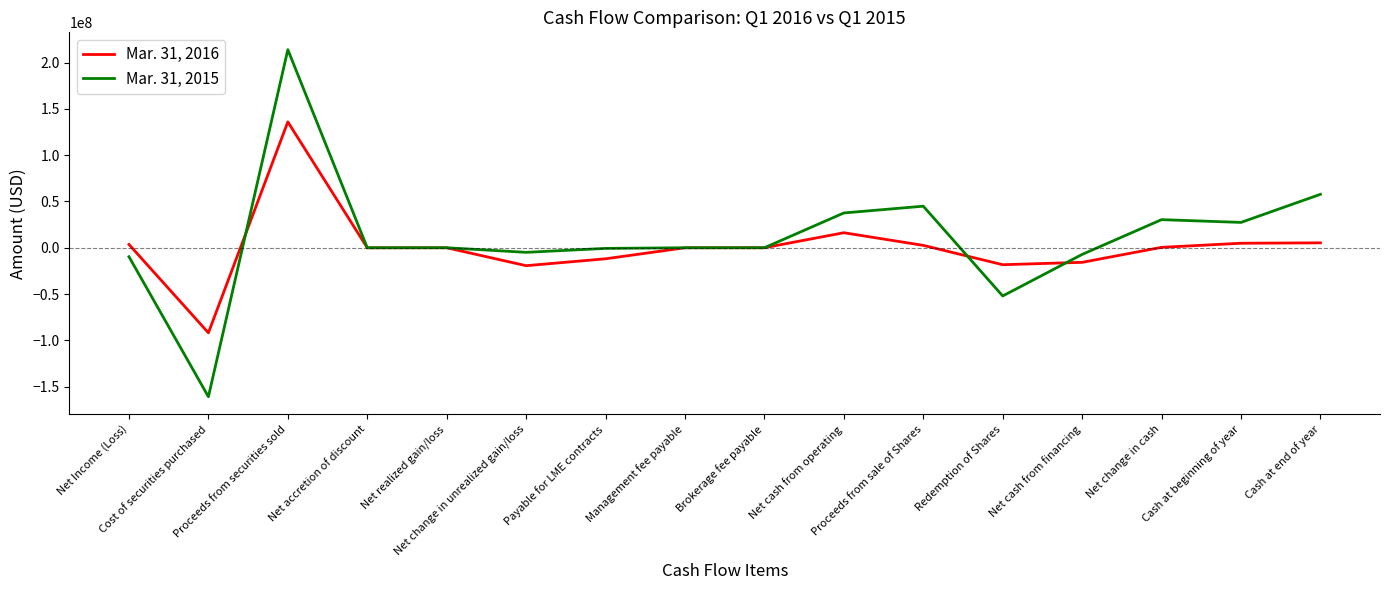

What is the difference between the maximum and minimum values in the Mar. 31, 2016 series?

227928442